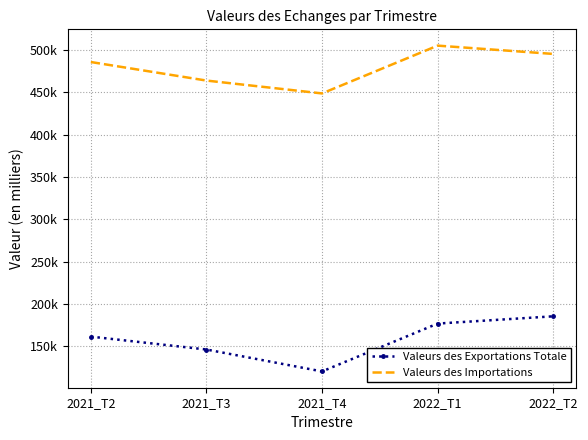

Reading left to right, extract all data points from this chart.

Valeurs des Exportations Totale: 2021_T2=161240.4	2021_T3=145993.5	2021_T4=120093.3	2022_T1=176652.0	2022_T2=185235.1
Valeurs des Importations: 2021_T2=485775.3	2021_T3=463866.0	2021_T4=448658.1	2022_T1=505158.6	2022_T2=495336.3